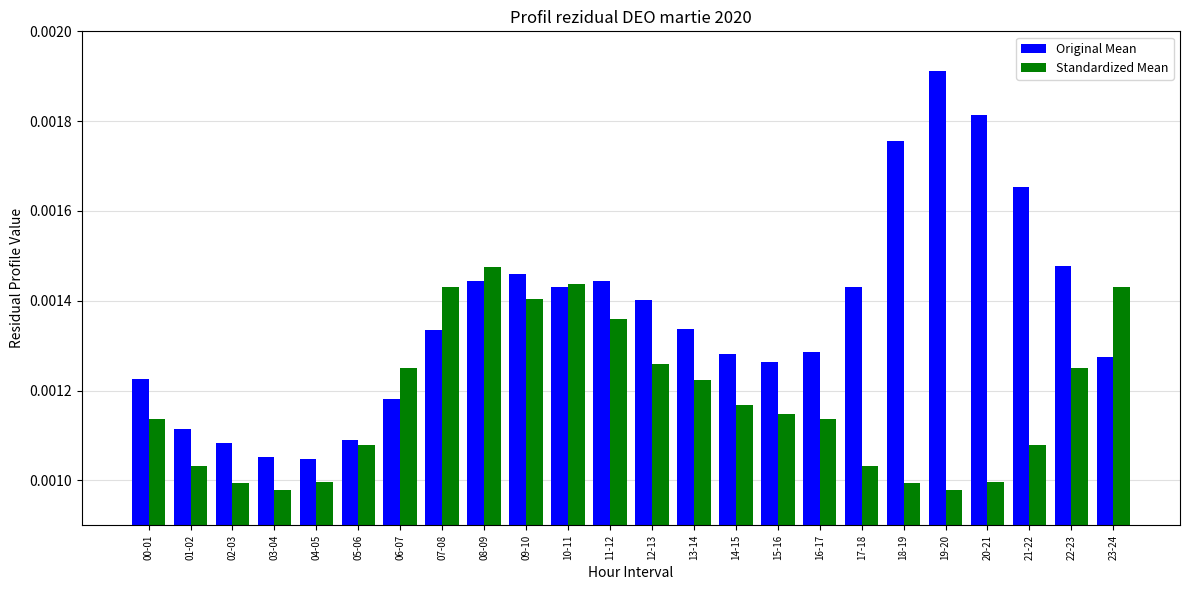

Which series changed the most between 04-05 and 09-10?

Original Mean